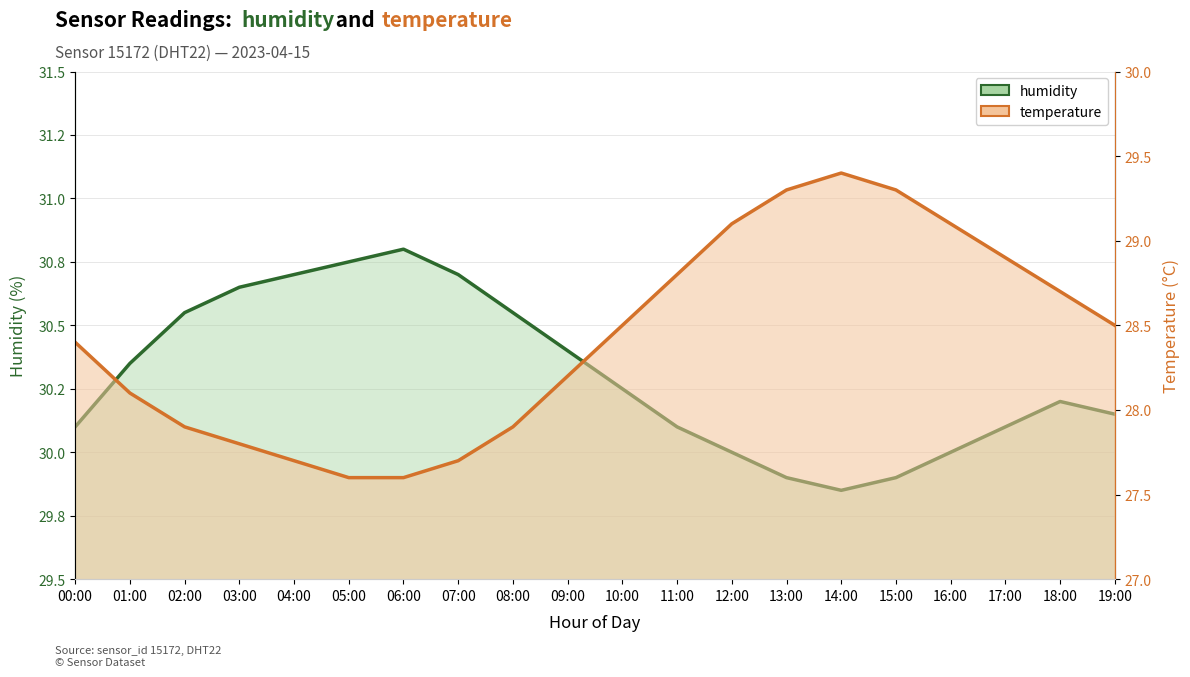

List the series in order of their peak value, lowest first.

temperature, humidity